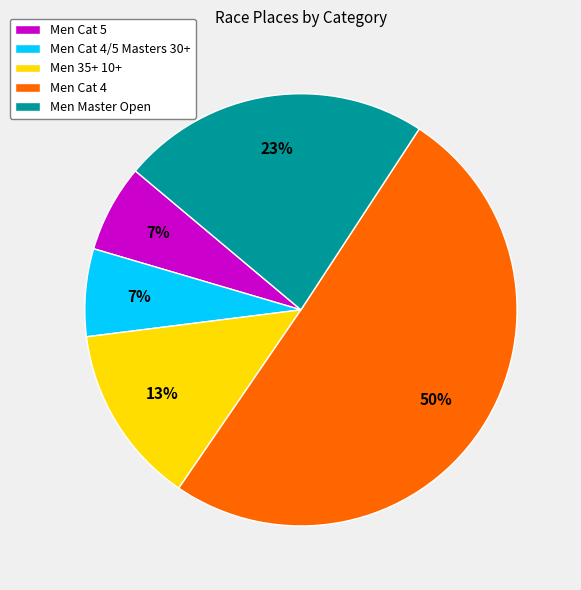

What is the largest slice in the pie chart?

Men Cat 4